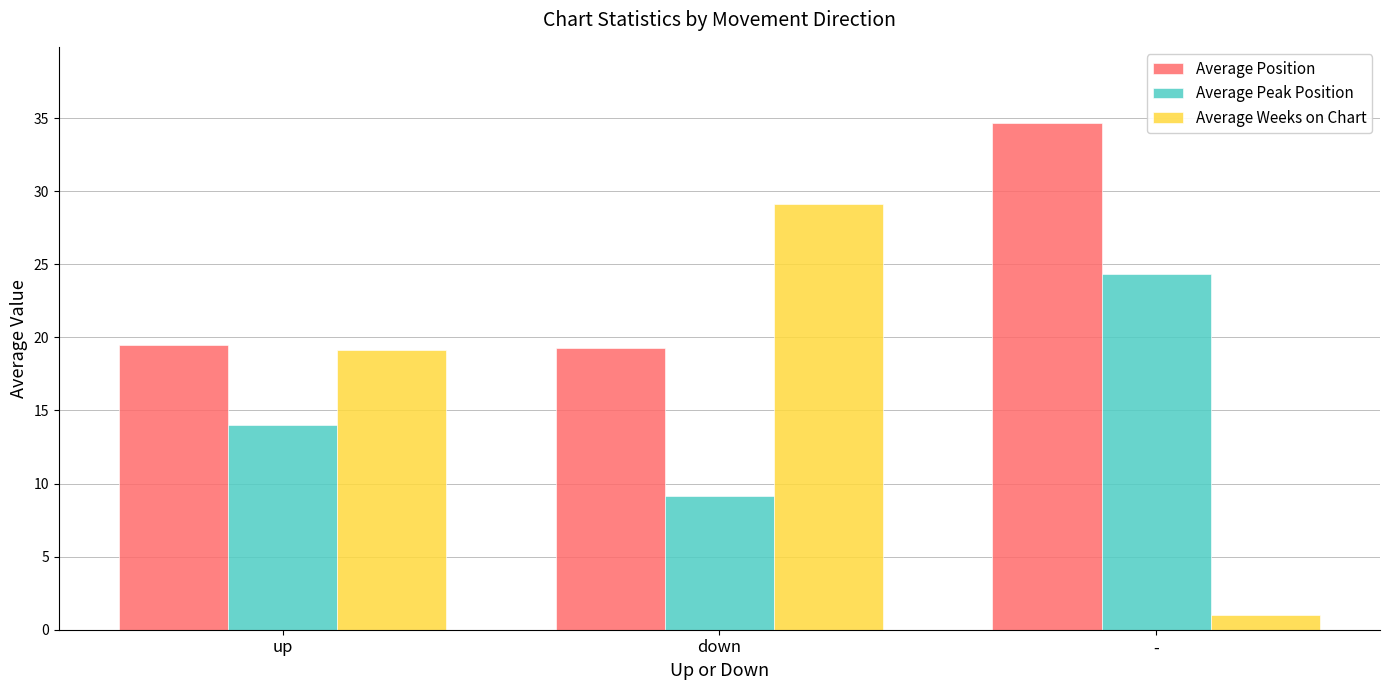

Which series has the largest total across all categories?

Average Position